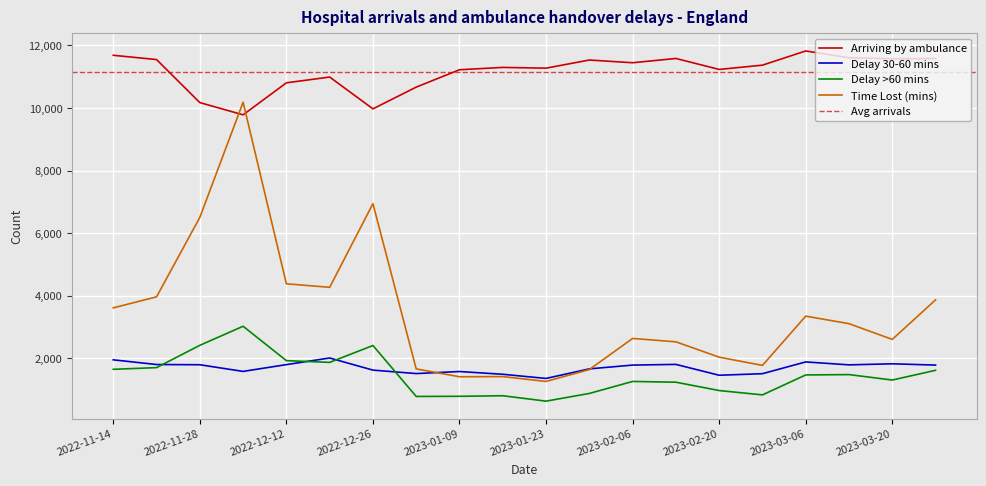

What is the difference between the Time Lost (mins) values at 2023-01-23 and 2023-01-30?

380